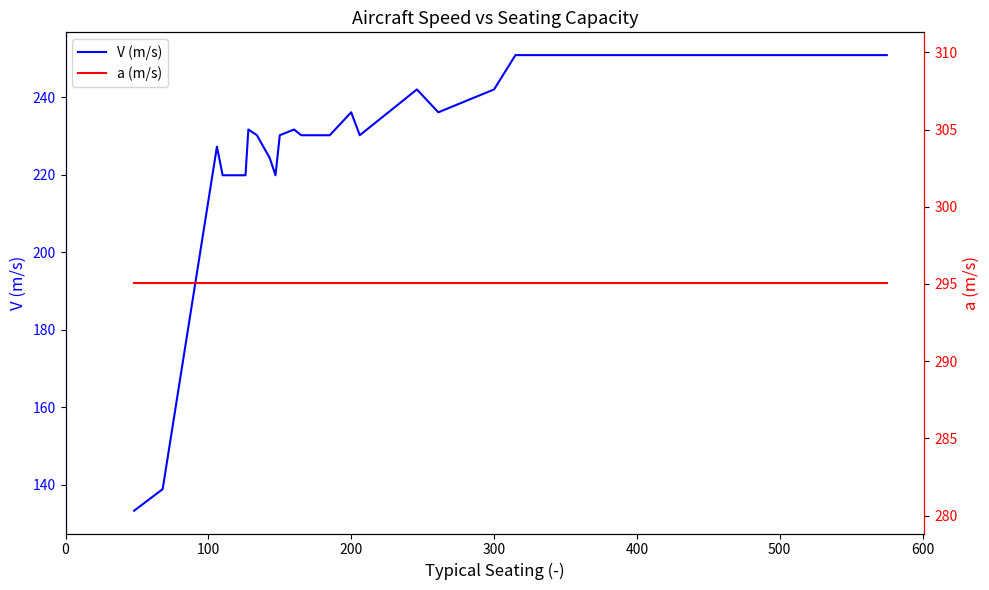

True or false: V (m/s) has a value of 333.8 at 700.

False